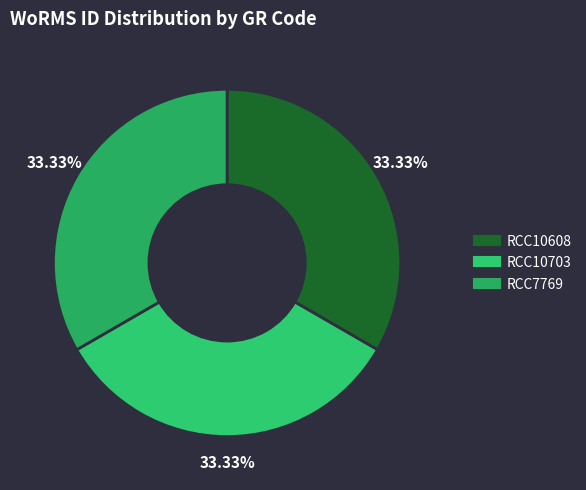

How many segments does this pie chart have?

3